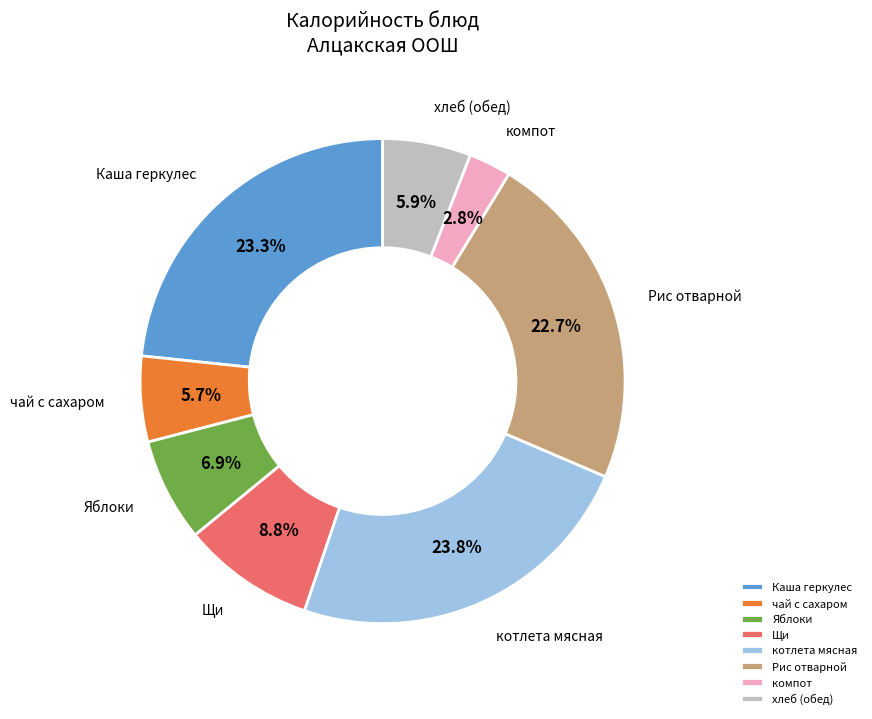

Is it true that хлеб (обед) is 6% of the pie?

True